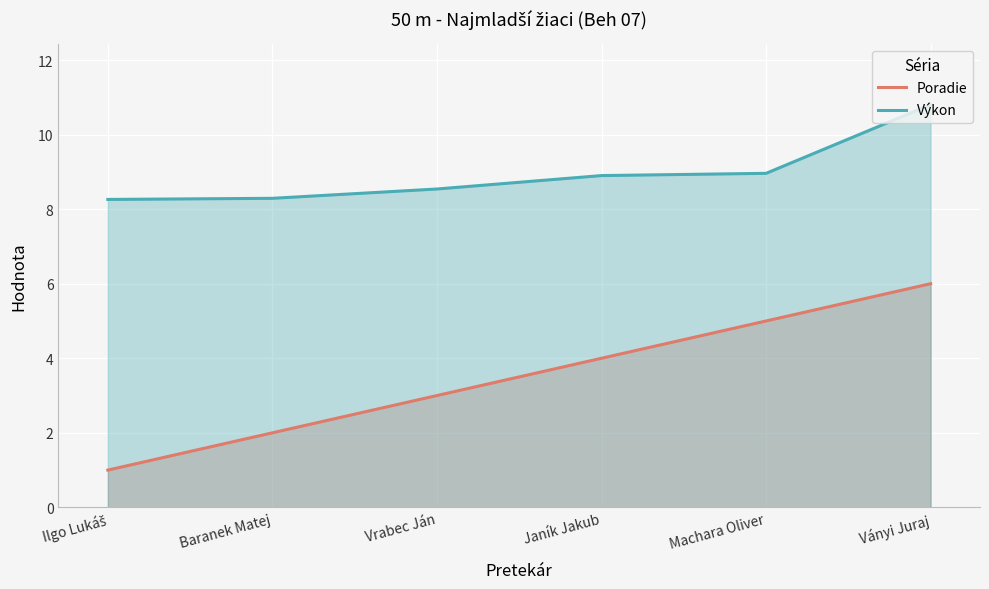

What is the label of the 6th point from the left?

Ványi Juraj